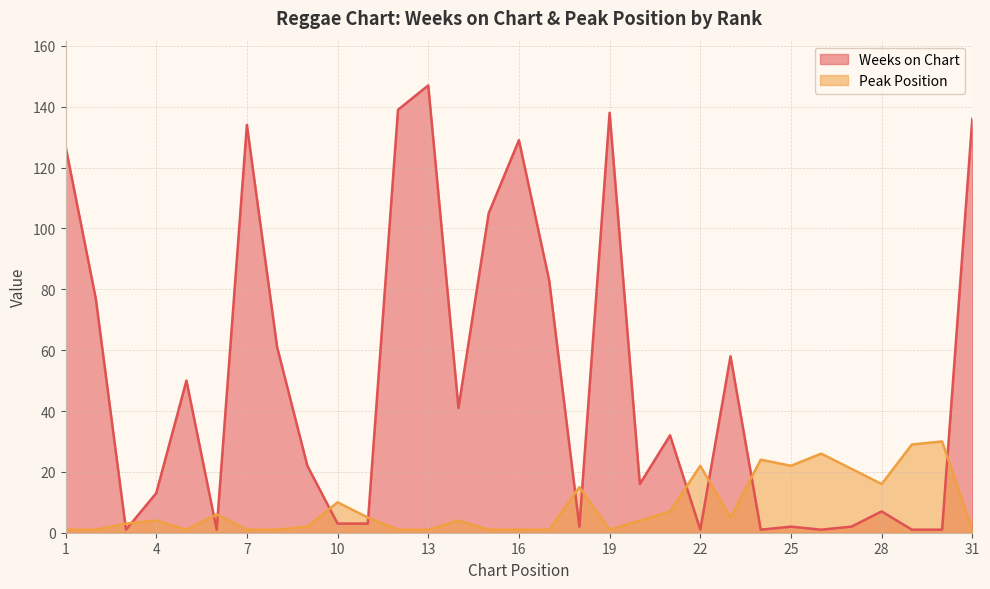

Reading right to left, extract all data points from this chart.

Weeks on Chart: 31=136	30=1	29=1	28=7	27=2	26=1	25=2	24=1	23=58	22=1	21=32	20=16	19=138	18=2	17=83	16=129	15=105	14=41	13=147	12=139	11=3	10=3	9=22	8=61	7=134	6=1	5=50	4=13	3=1	2=77	1=127
Peak Position: 31=1	30=30	29=29	28=16	27=21	26=26	25=22	24=24	23=5	22=22	21=7	20=4	19=1	18=15	17=1	16=1	15=1	14=4	13=1	12=1	11=5	10=10	9=2	8=1	7=1	6=6	5=1	4=4	3=3	2=1	1=1